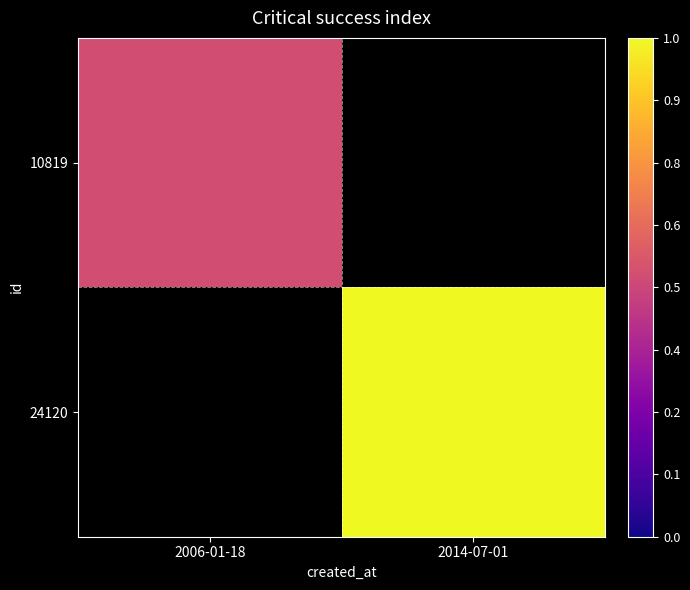

What is the minimum value shown in the chart?

0.5